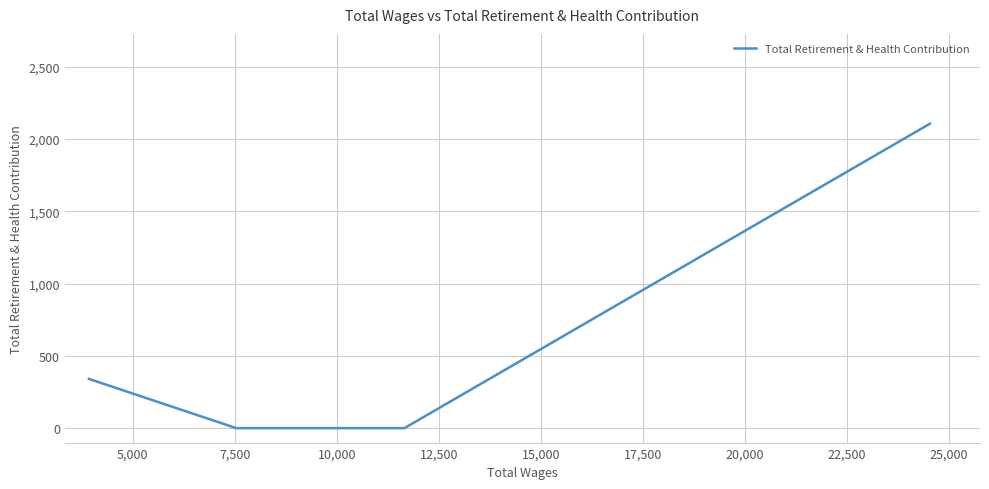

What is the maximum value shown in the chart?

2106.4